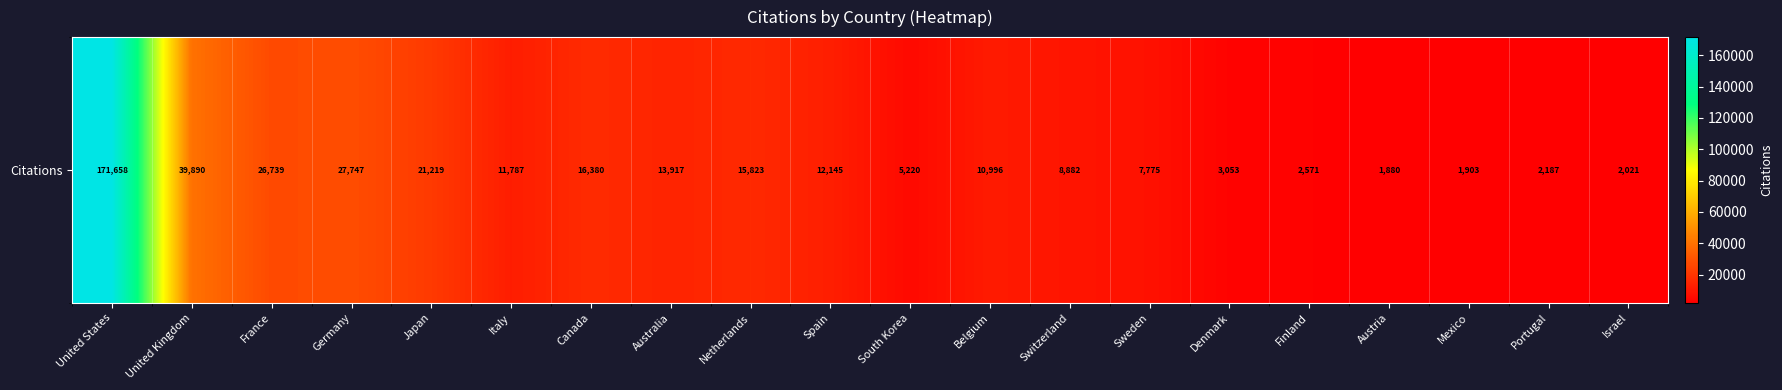

The chart shows a value of 5425 at Sweden. True or false?

False